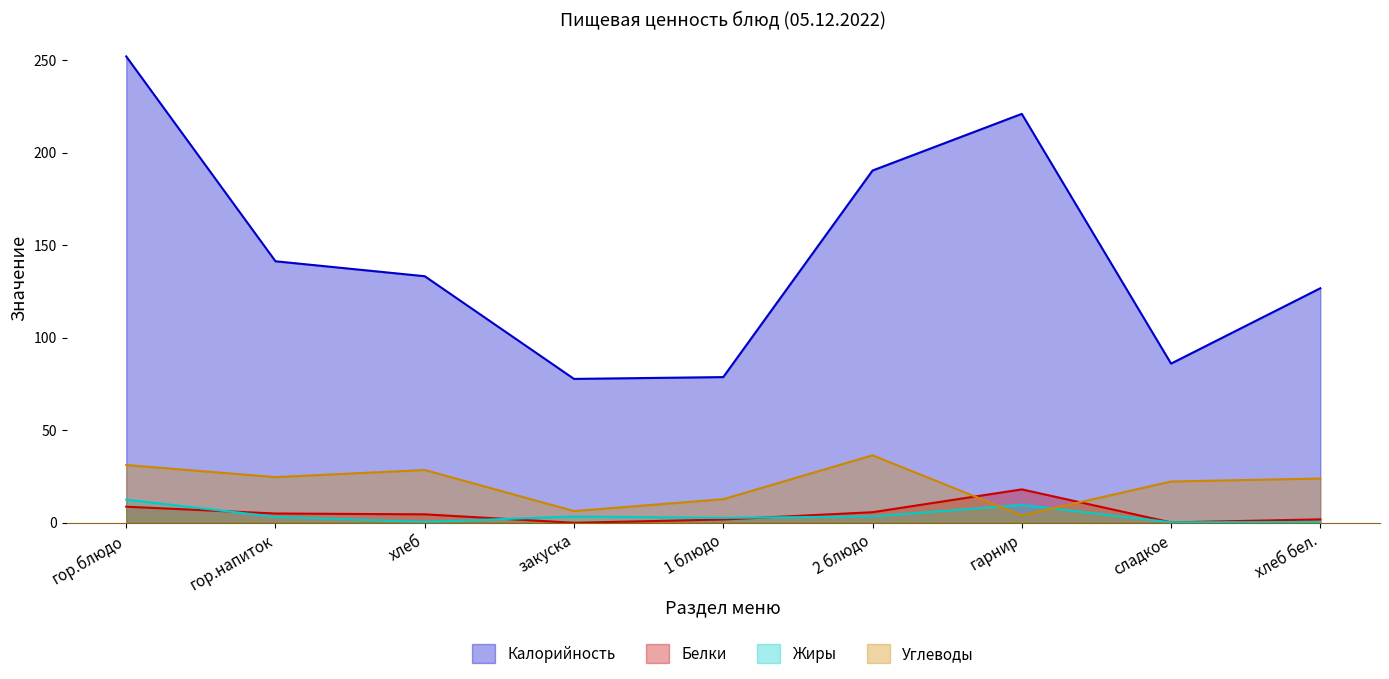

What position from the right is сладкое?

2